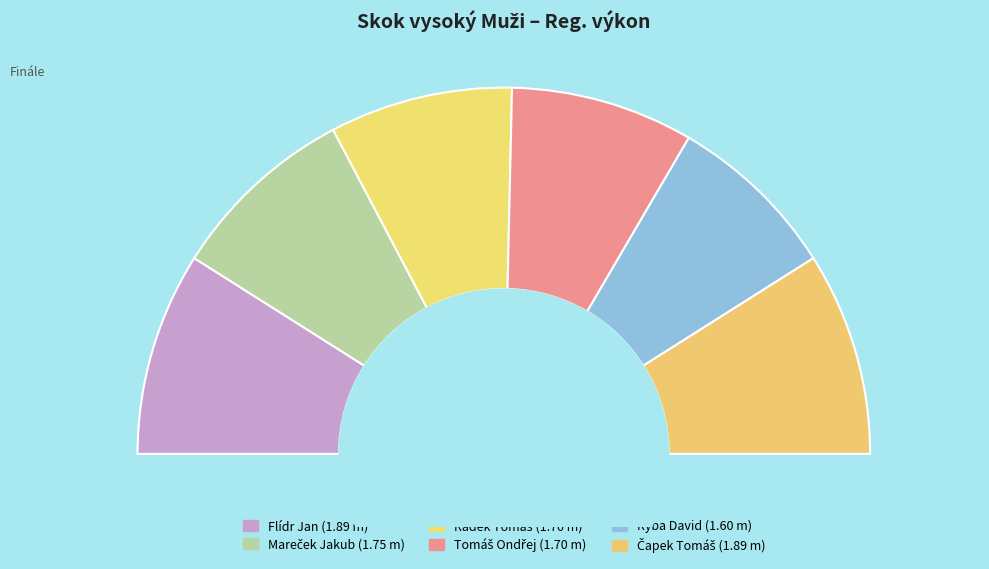

Between Ryba David and Čapek Tomáš, which is larger?

Čapek Tomáš